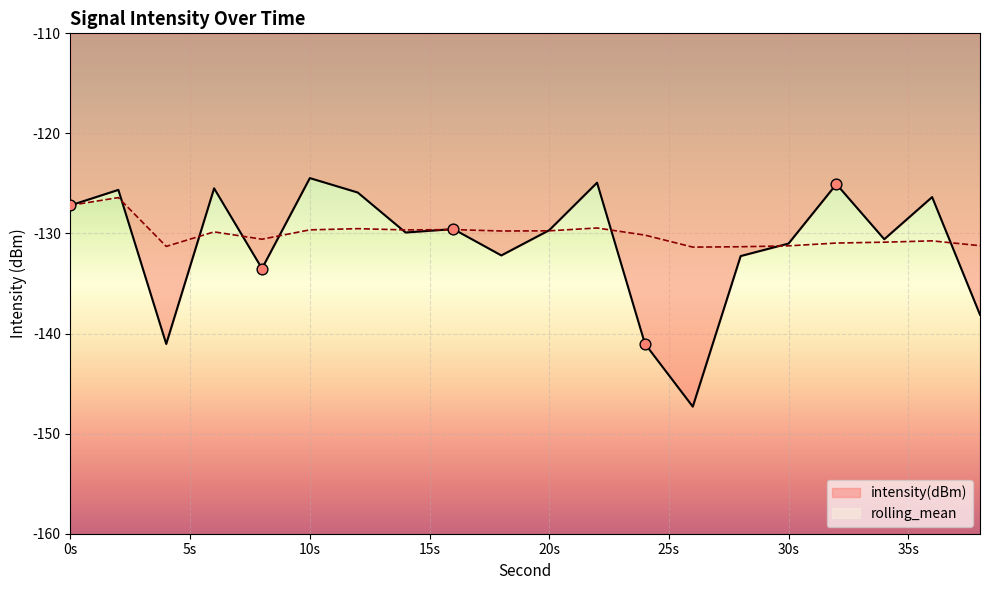

At how many categories does at least one series exceed -125?

2